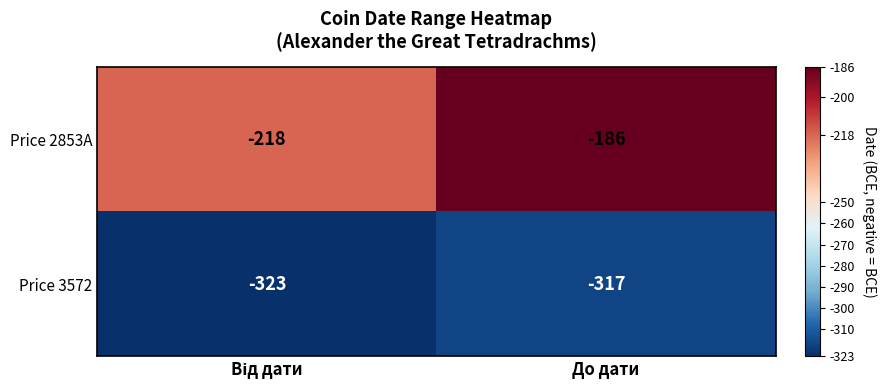

Count the number of categories in the chart.

2